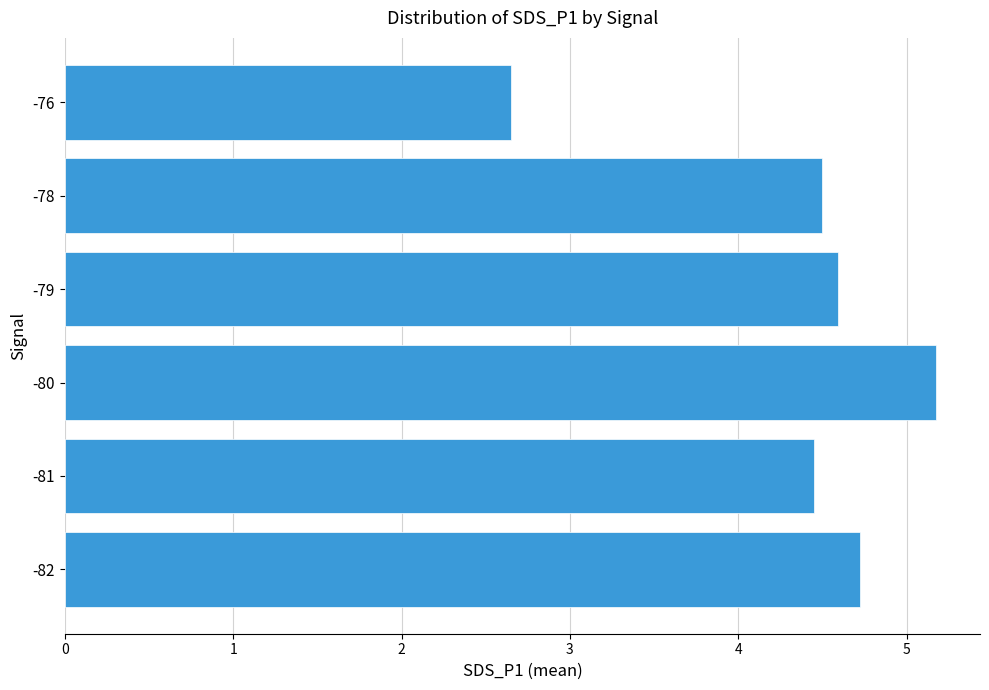

How many bars are there in total?

6